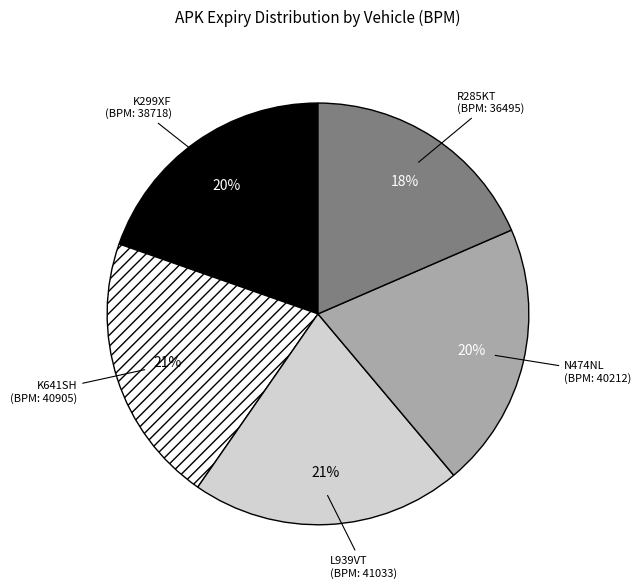

To the nearest percent, what is the combined percentage of L939VT and N474NL?

41%